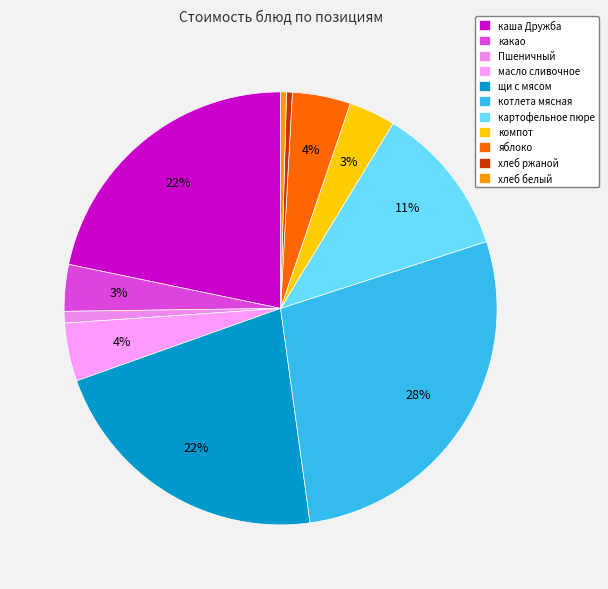

What is the ratio of the value at хлеб белый to the value at Пшеничный?

0.5